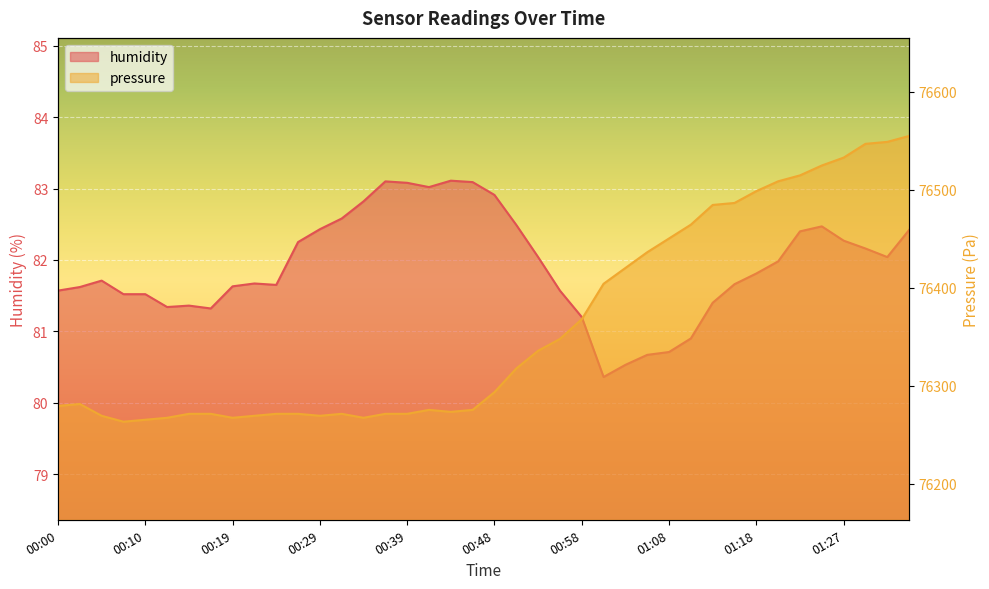

Which series has the largest total across all categories?

pressure